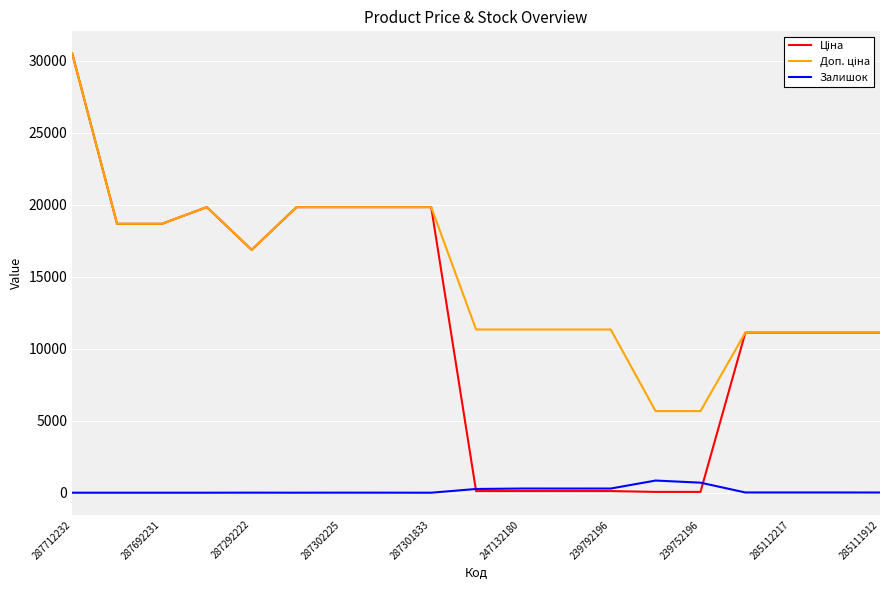

What is the value of the Доп. ціна point at the 4th from the left?

19831.1